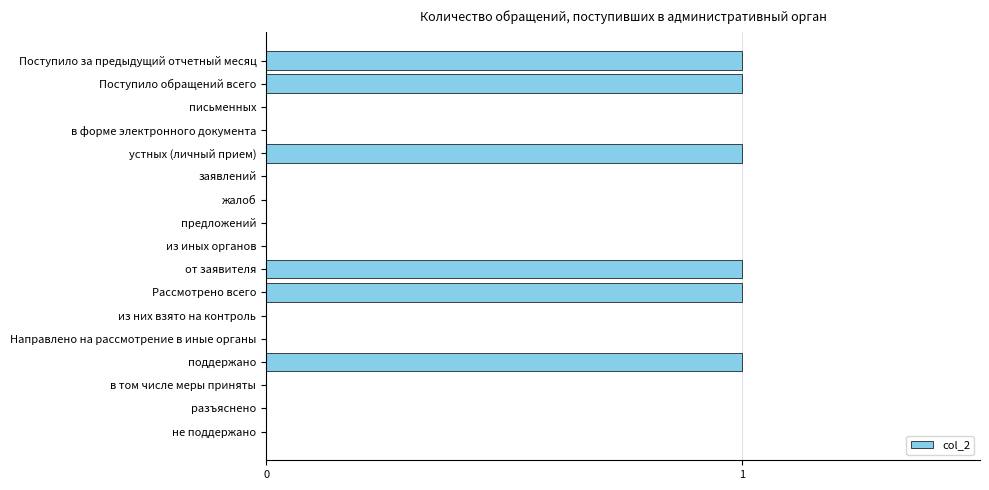

Is it true that the value at письменных is 0?

True